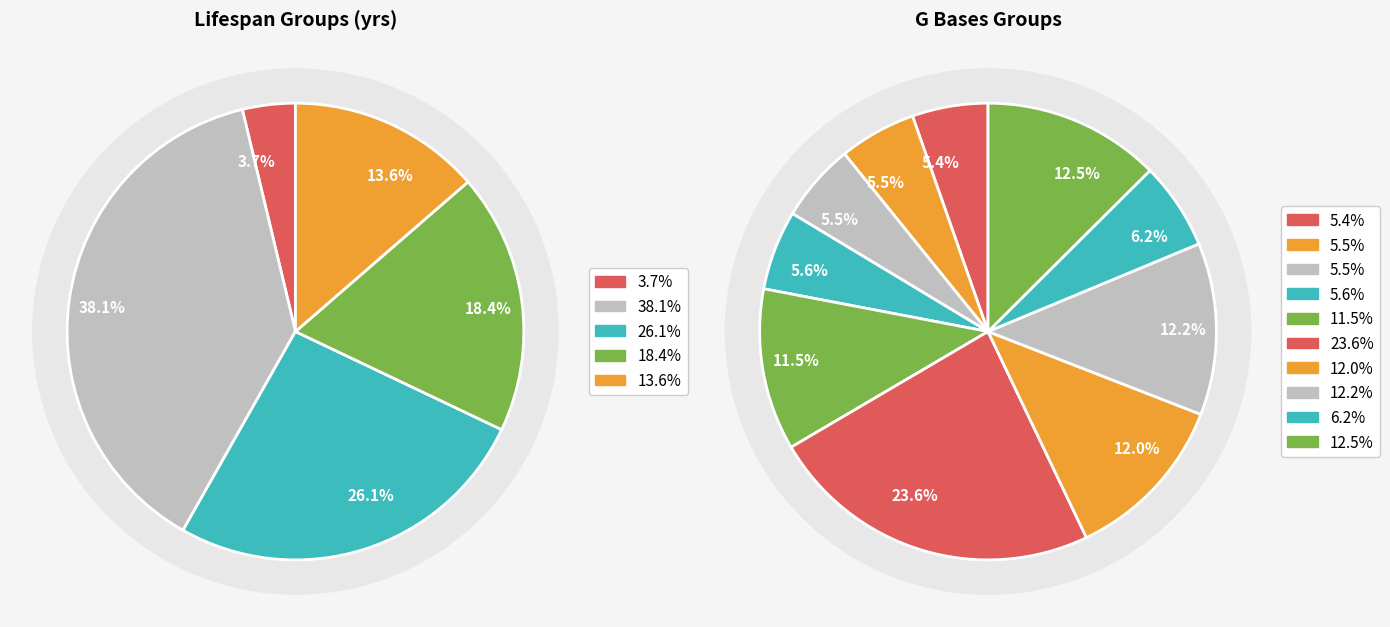

Between 14 and 16, which is larger?

16